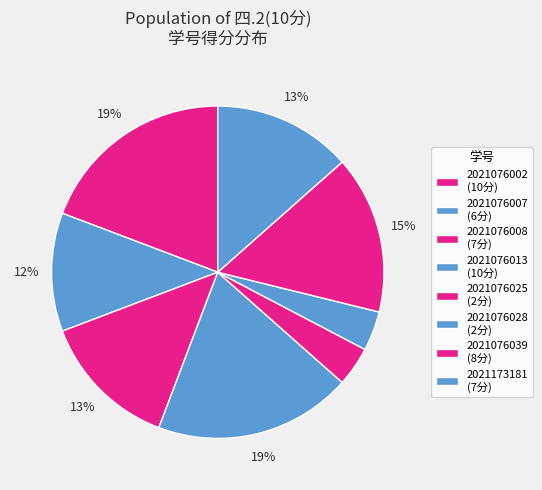

Do 2021076002 and 2021076028 together represent more than half of the pie?

No